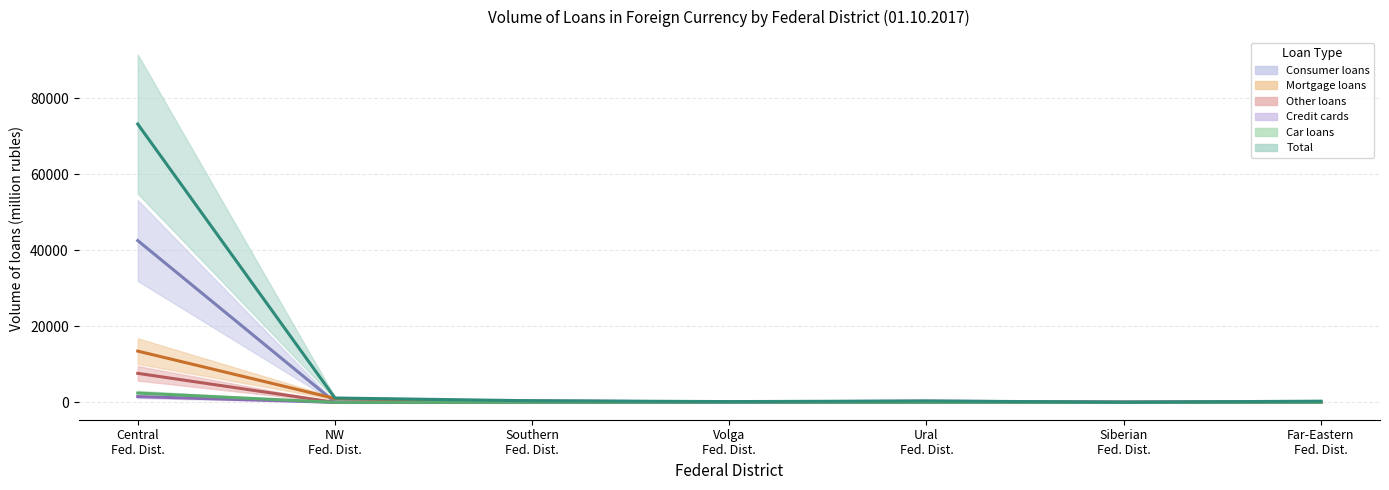

Rank the categories by Credit cards value from lowest to highest.

NW Fed. Dist., Southern Fed. Dist., Volga Fed. Dist., Siberian Fed. Dist., Far-Eastern Fed. Dist., Ural Fed. Dist., Central Fed. Dist.